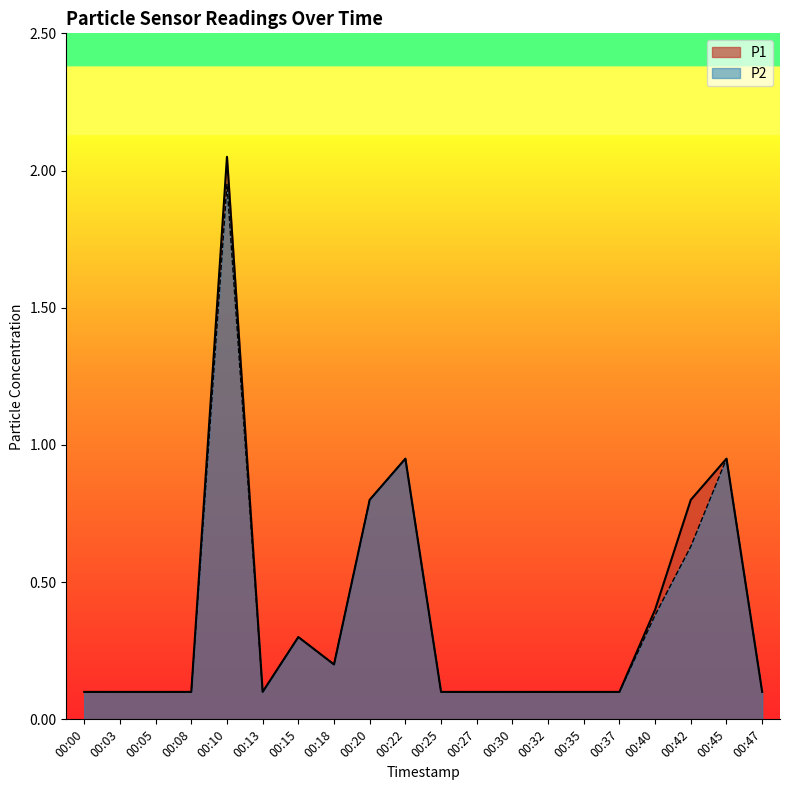

Reading right to left, extract all data points from this chart.

P1: 00:47=0.1	00:45=0.9	00:42=0.8	00:40=0.4	00:37=0.1	00:35=0.1	00:32=0.1	00:30=0.1	00:27=0.1	00:25=0.1	00:22=0.9	00:20=0.8	00:18=0.2	00:15=0.3	00:13=0.1	00:10=2.0	00:08=0.1	00:05=0.1	00:03=0.1	00:00=0.1
P2: 00:47=0.1	00:45=0.9	00:42=0.6	00:40=0.4	00:37=0.1	00:35=0.1	00:32=0.1	00:30=0.1	00:27=0.1	00:25=0.1	00:22=0.9	00:20=0.8	00:18=0.2	00:15=0.3	00:13=0.1	00:10=1.9	00:08=0.1	00:05=0.1	00:03=0.1	00:00=0.1